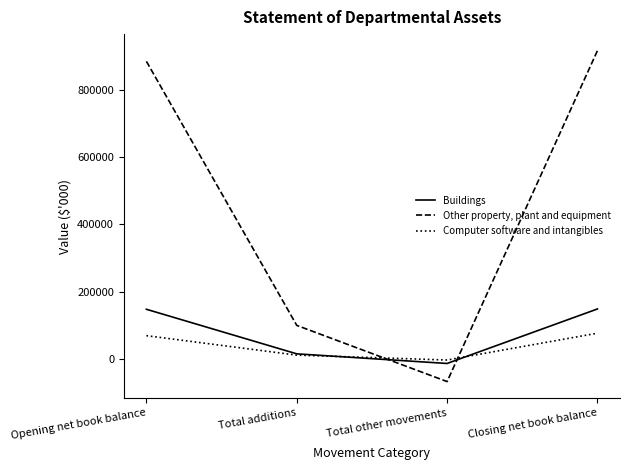

What are all the series names shown in the legend?

Buildings, Other property, plant and equipment, Computer software and intangibles